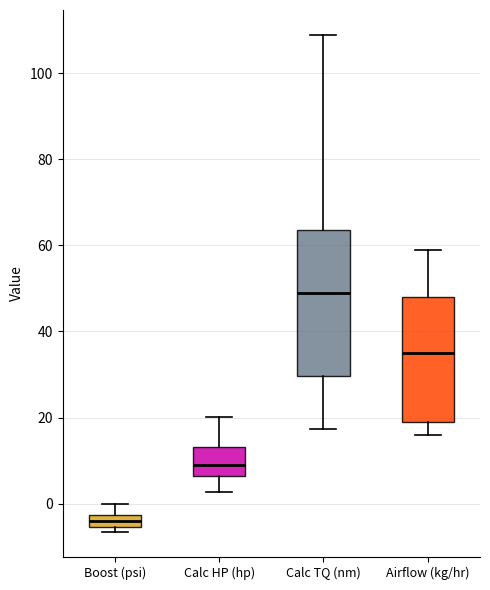

Comparing the boxes themselves (not the whiskers), which one is the tallest?

Calc TQ (nm)